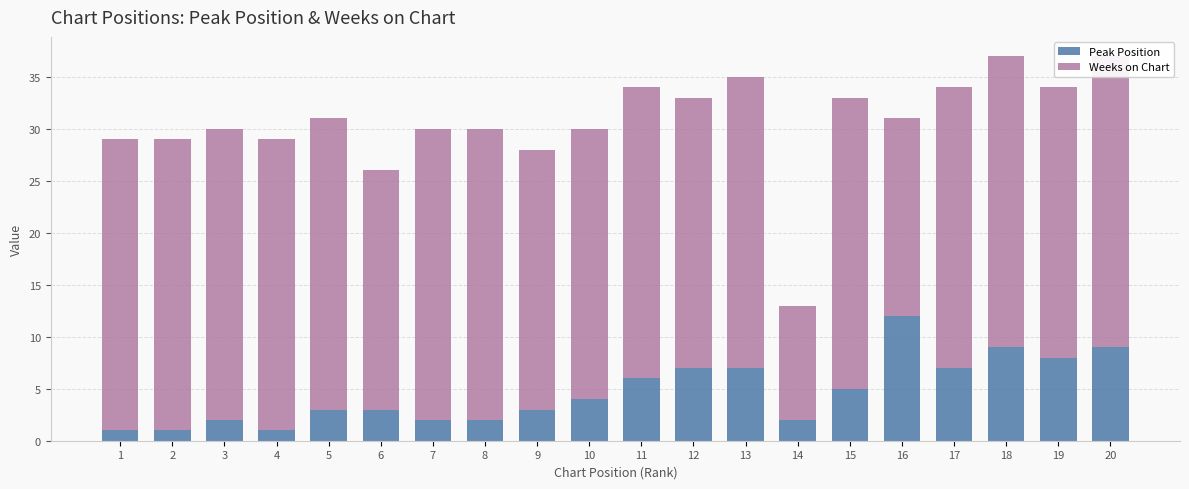

Reading right to left, list all the values displayed in this chart.

Peak Position: 20=9	19=8	18=9	17=7	16=12	15=5	14=2	13=7	12=7	11=6	10=4	9=3	8=2	7=2	6=3	5=3	4=1	3=2	2=1	1=1
Weeks on Chart: 20=28	19=26	18=28	17=27	16=19	15=28	14=11	13=28	12=26	11=28	10=26	9=25	8=28	7=28	6=23	5=28	4=28	3=28	2=28	1=28